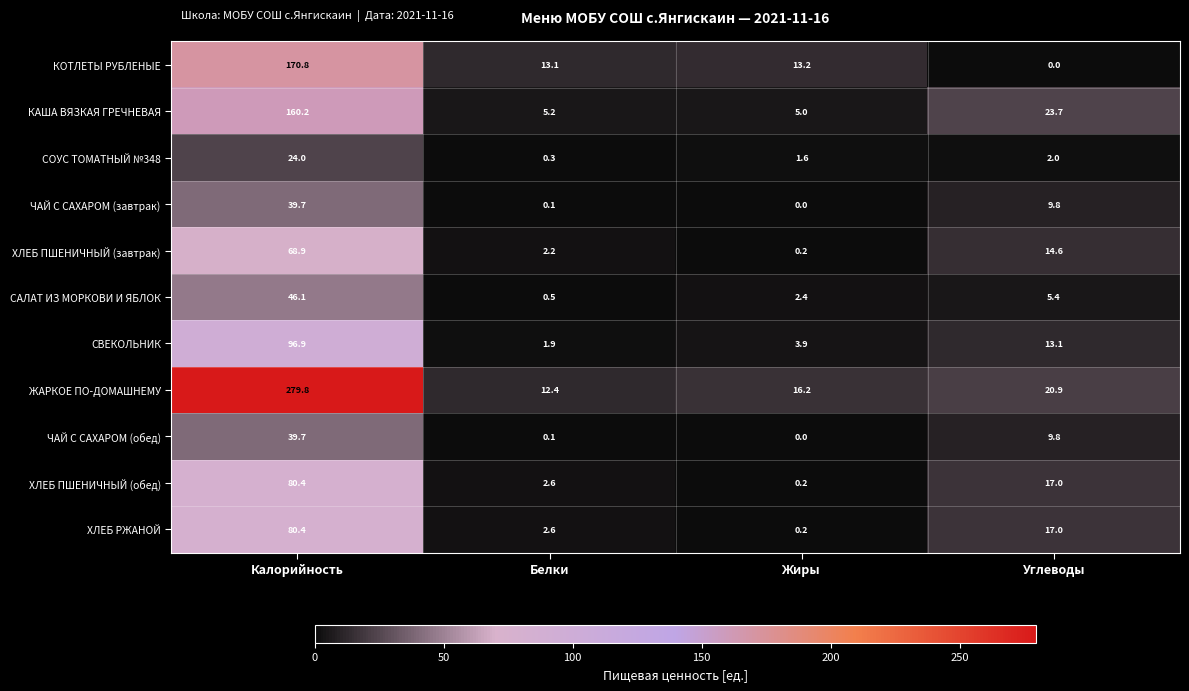

What is the sum of the ХЛЕБ РЖАНОЙ values at Углеводы and Калорийность?

97.4